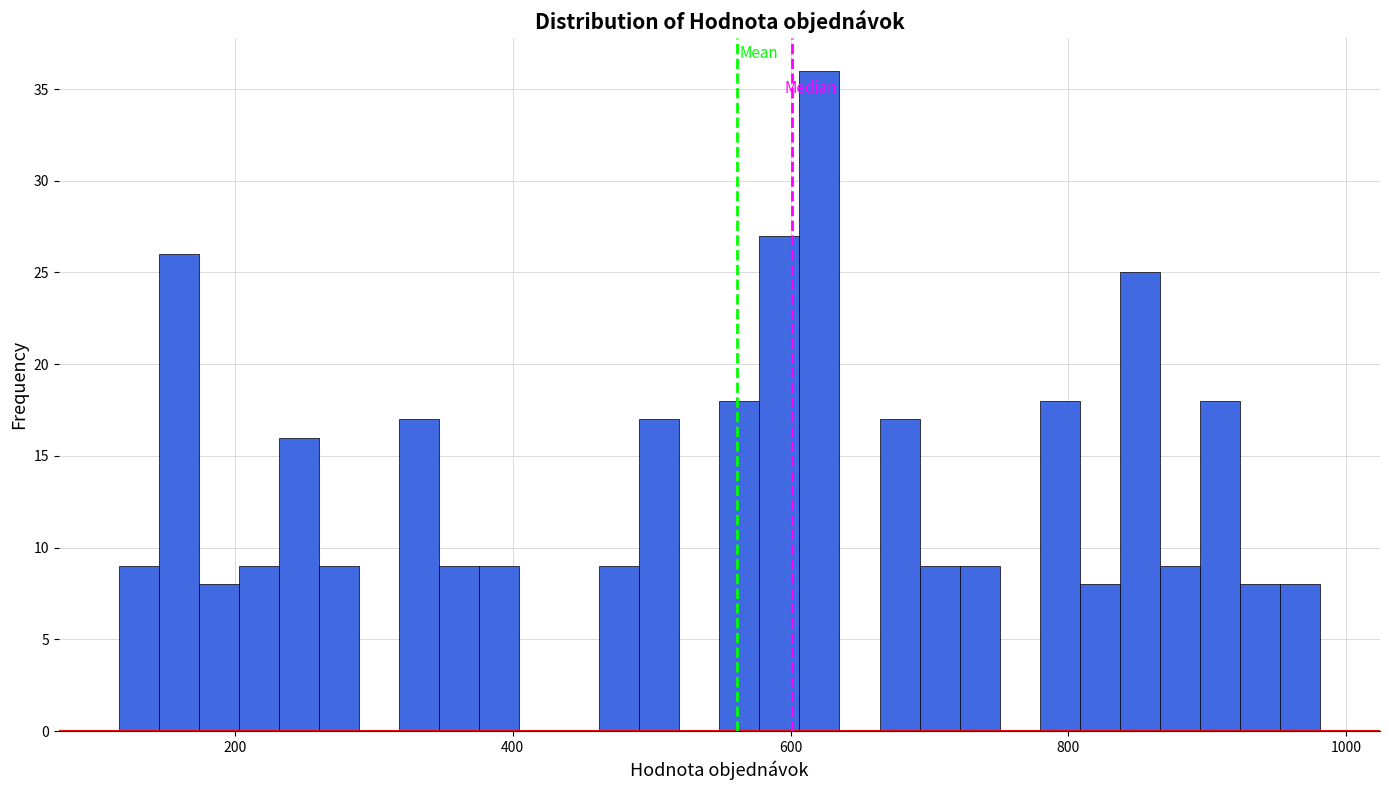

Around what value on the x-axis is the tallest bar? Give the approximate position of its centre, as read against the axis.

620